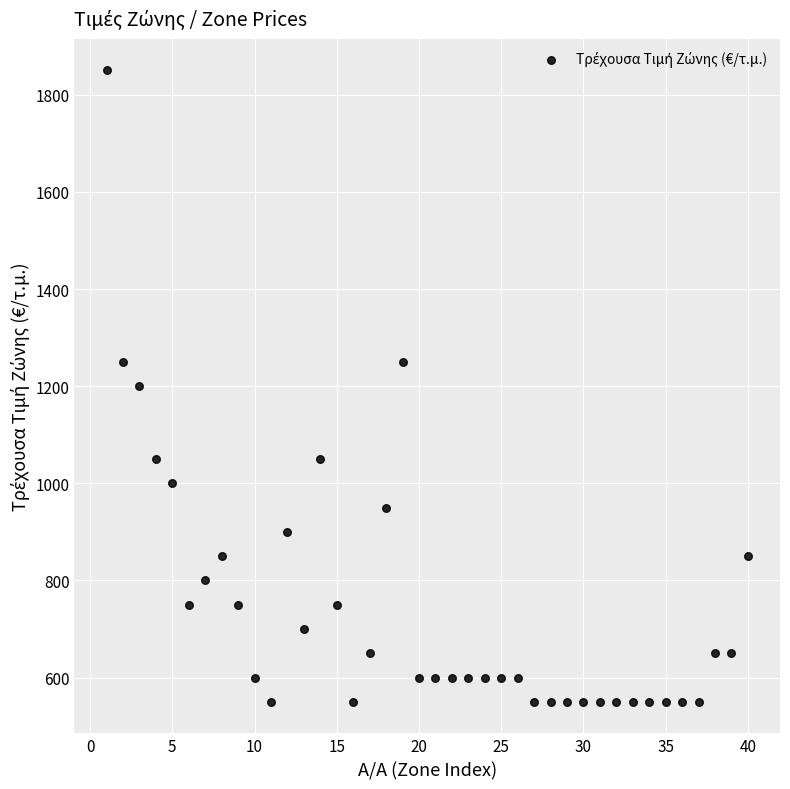

What is the range of X values (max minus min)?

39